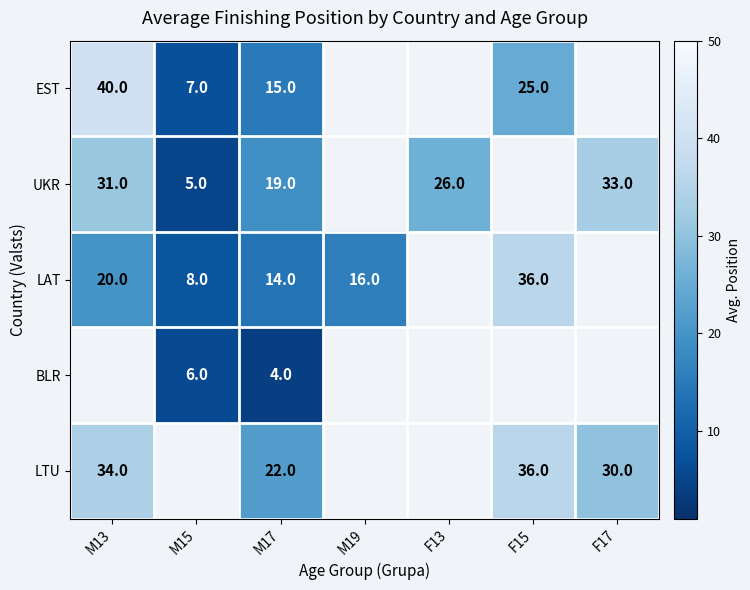

At M17, list the series in order from largest to smallest.

LTU, UKR, EST, LAT, BLR